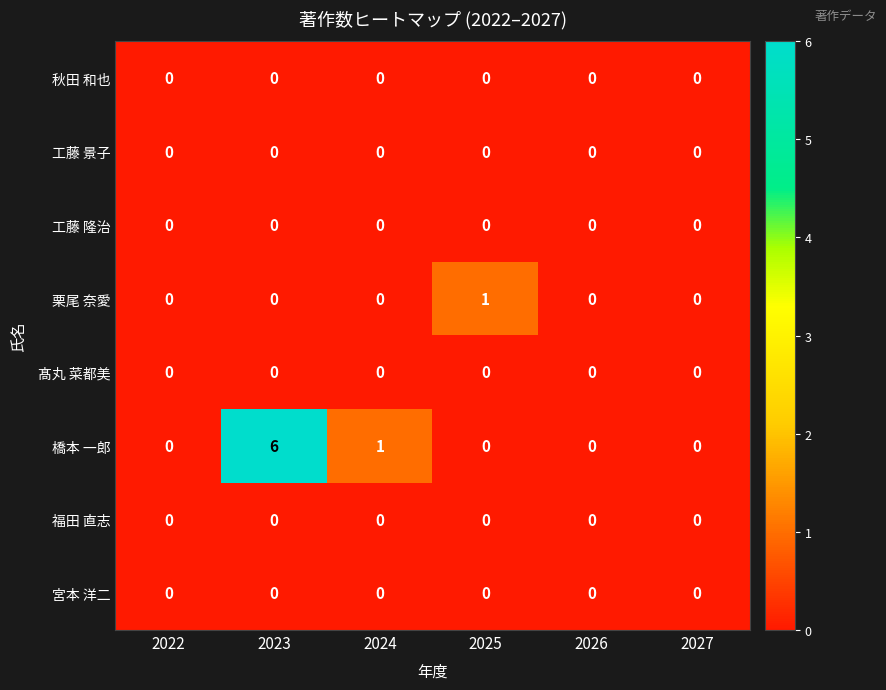

At how many categories does at least one series exceed 4?

1